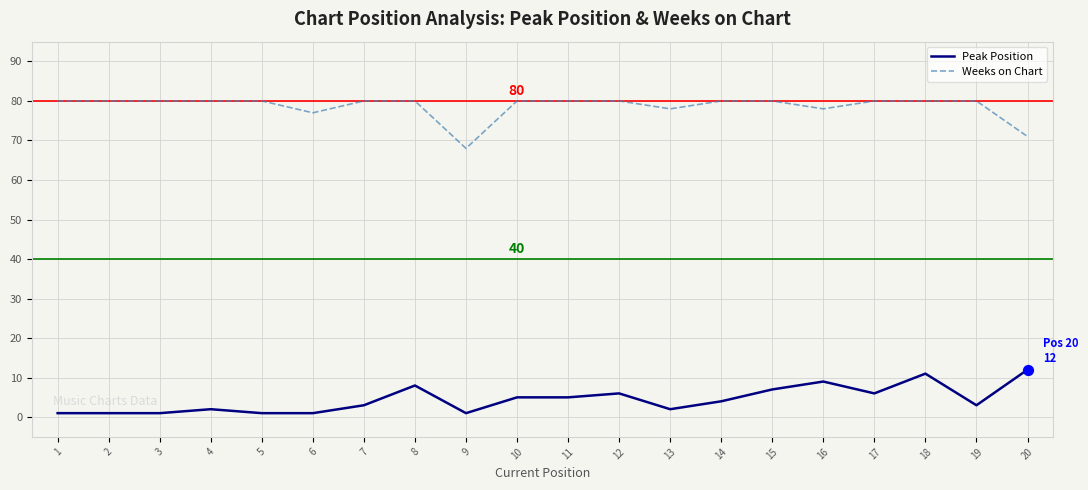

What are all the series names shown in the legend?

Peak Position, Weeks on Chart